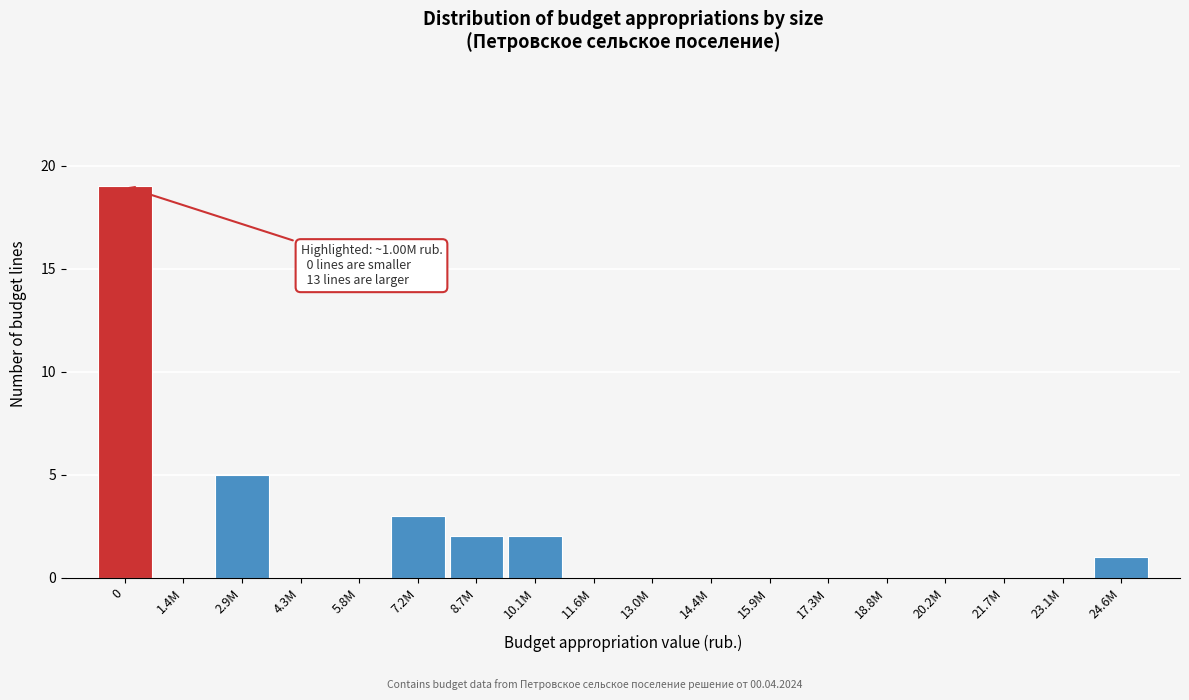

Reading right to left, transcribe all the data shown in this chart.

24.6M=1	23.1M=0	21.7M=0	20.2M=0	18.8M=0	17.3M=0	15.9M=0	14.4M=0	13.0M=0	11.6M=0	10.1M=2	8.7M=2	7.2M=3	5.8M=0	4.3M=0	2.9M=5	1.4M=0	0=19